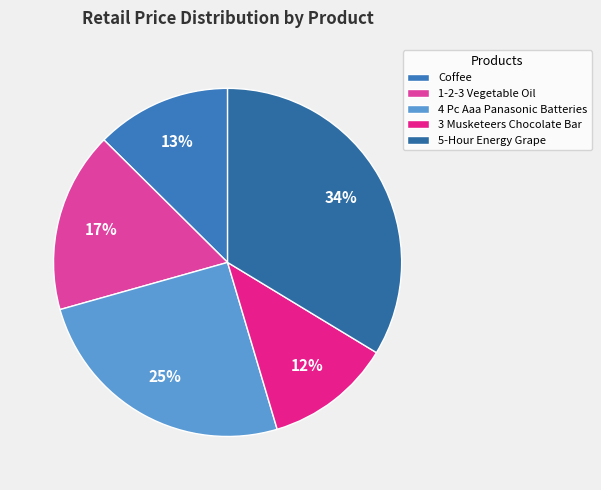

Between Coffee and 1-2-3 Vegetable Oil, which is larger?

1-2-3 Vegetable Oil